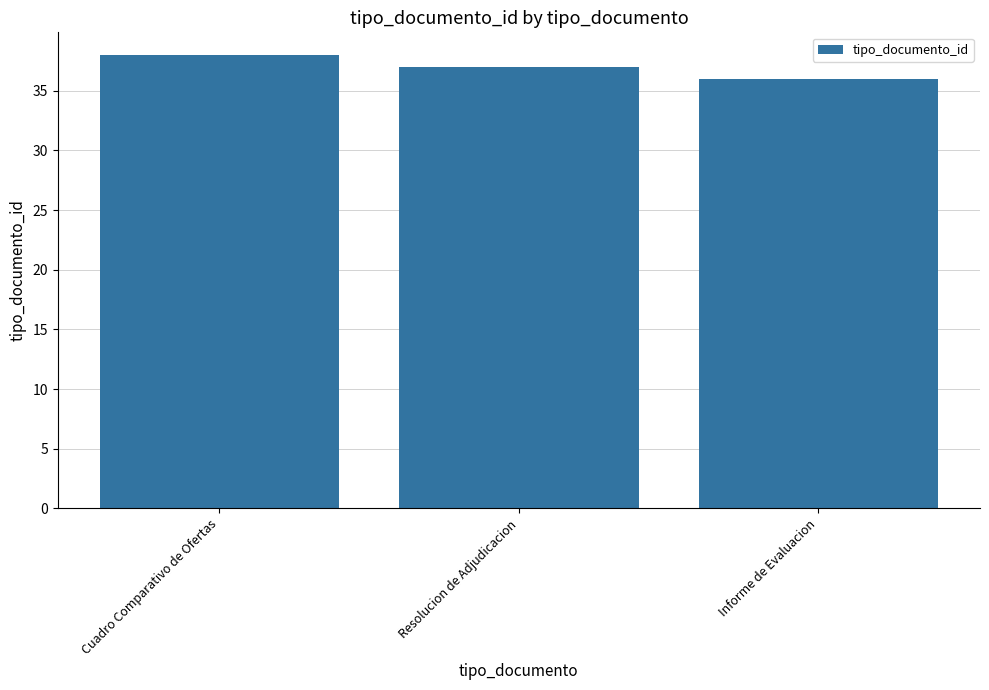

Which label corresponds to the largest value in the chart?

Cuadro Comparativo de Ofertas